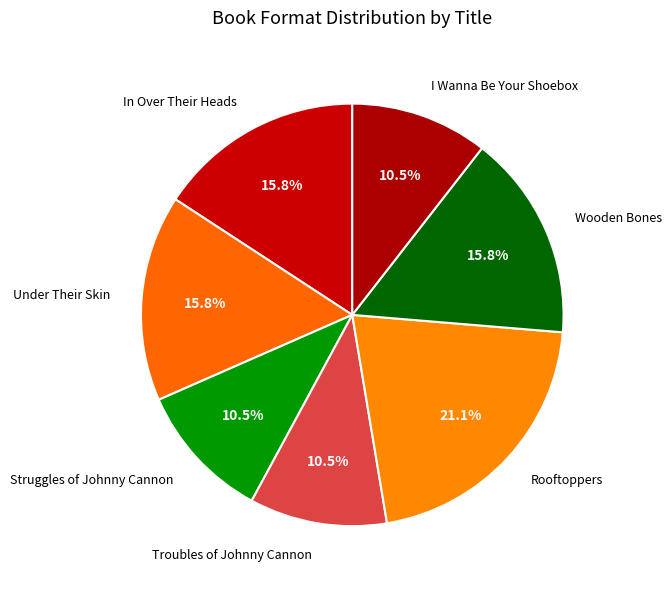

How many segments does this pie chart have?

7